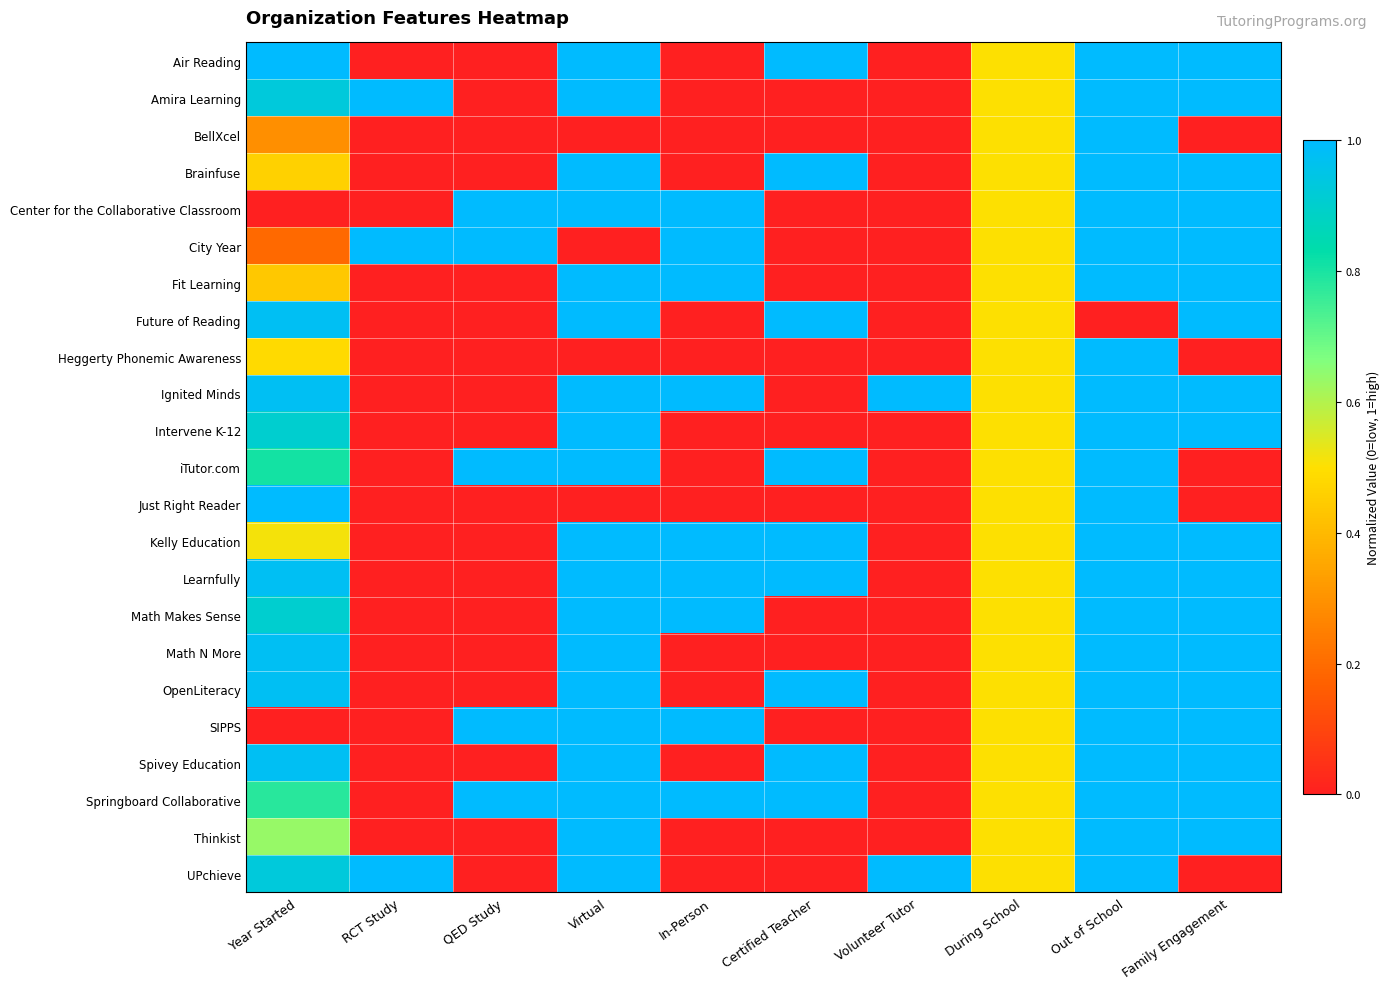

What is the greatest value displayed?

1.0